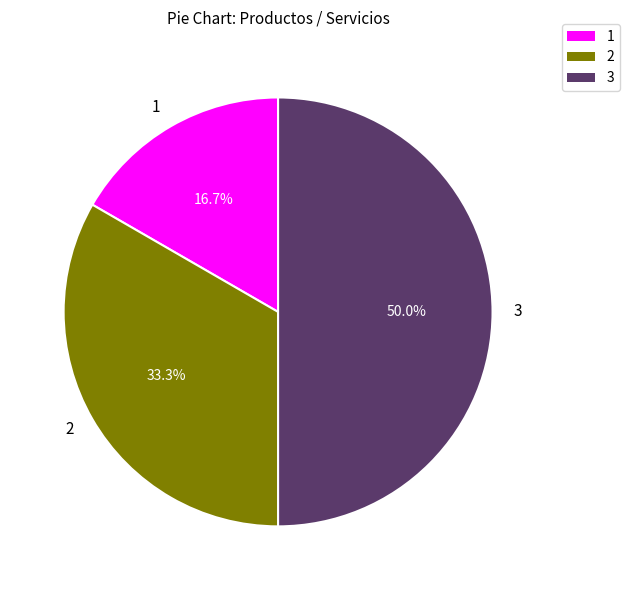

Between 1 and 3, which is larger?

3